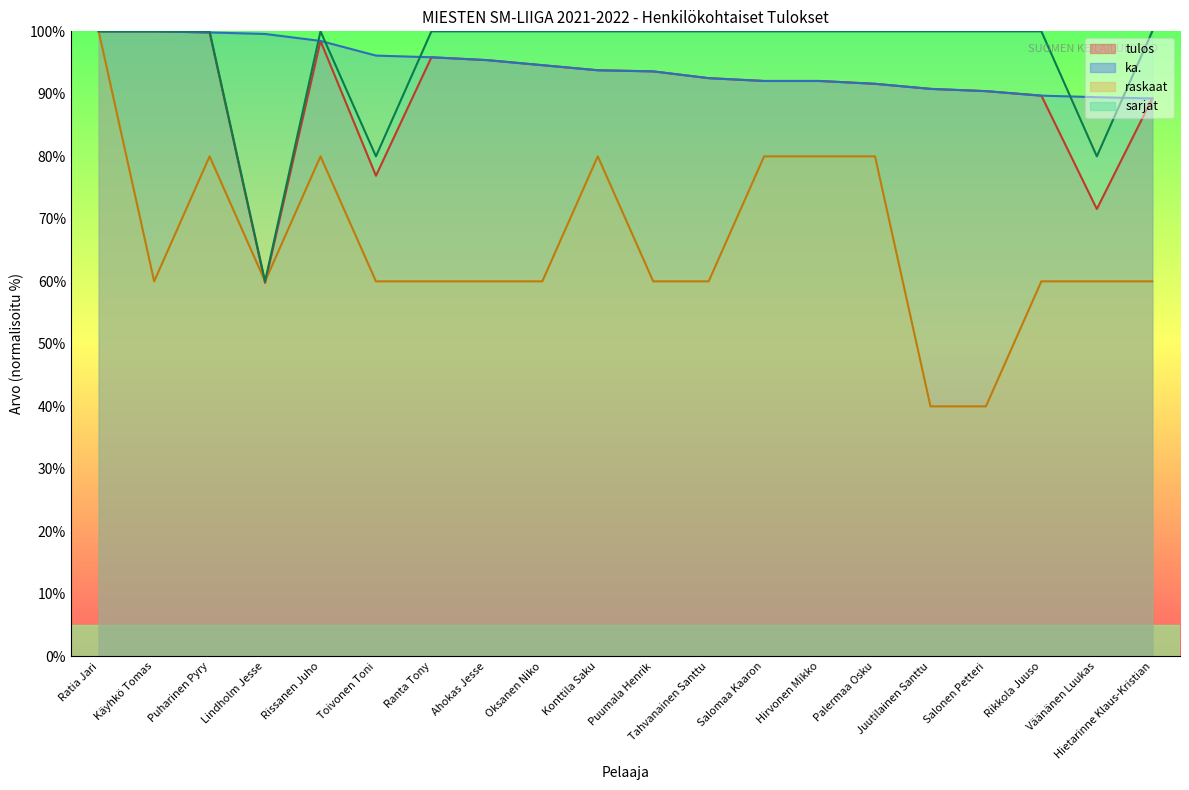

List the series in order of their peak value, lowest first.

tulos, ka., raskaat, sarjat